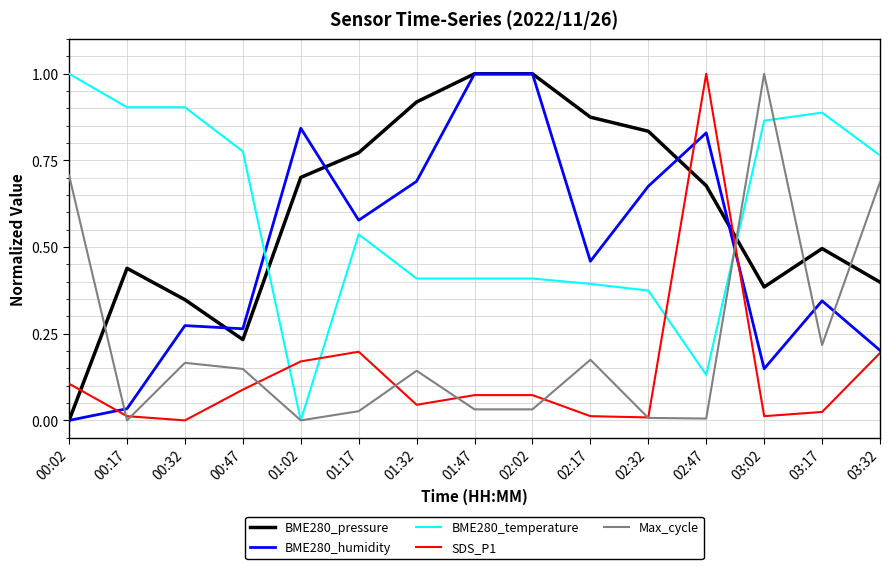

Is the value of BME280_temperature at 00:47 greater than the value of Max_cycle at 03:17?

Yes